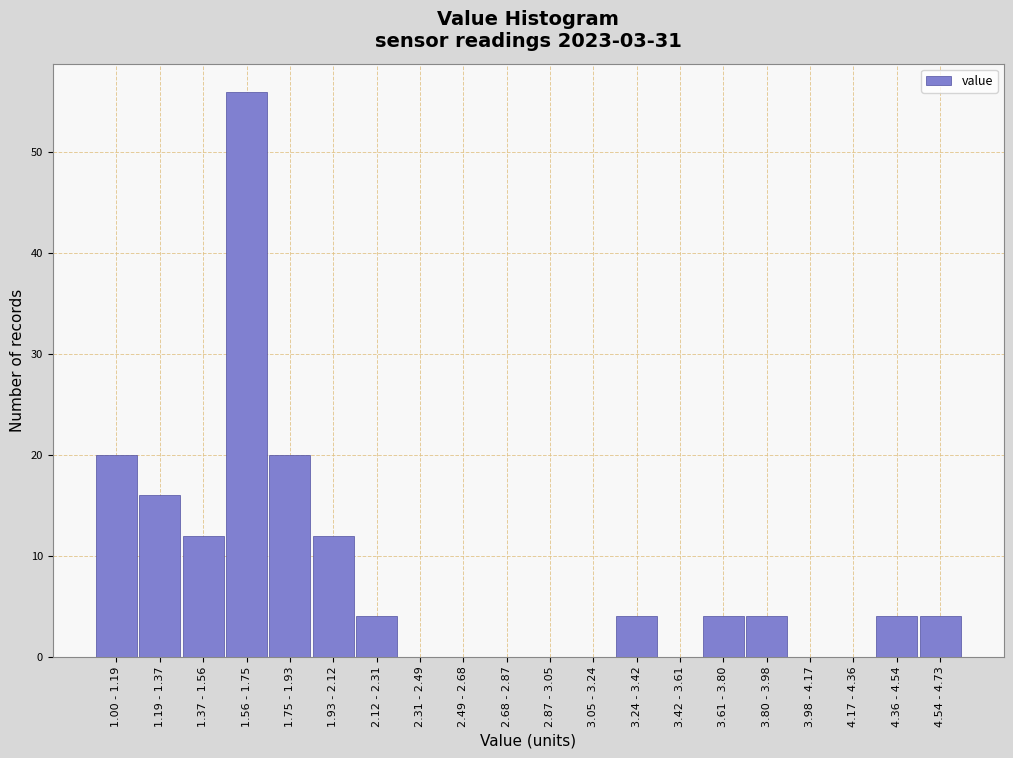

Reading right to left, list all the values displayed in this chart.

4.54 - 4.73=4	4.36 - 4.54=4	4.17 - 4.36=0	3.98 - 4.17=0	3.80 - 3.98=4	3.61 - 3.80=4	3.42 - 3.61=0	3.24 - 3.42=4	3.05 - 3.24=0	2.87 - 3.05=0	2.68 - 2.87=0	2.49 - 2.68=0	2.31 - 2.49=0	2.12 - 2.31=4	1.93 - 2.12=12	1.75 - 1.93=20	1.56 - 1.75=56	1.37 - 1.56=12	1.19 - 1.37=16	1.00 - 1.19=20